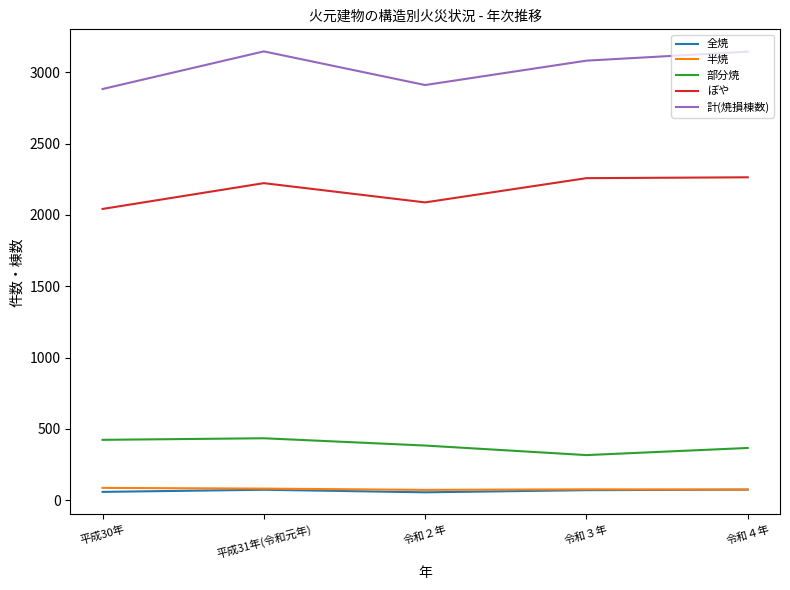

Where is the first local minimum for 部分焼?

令和３年